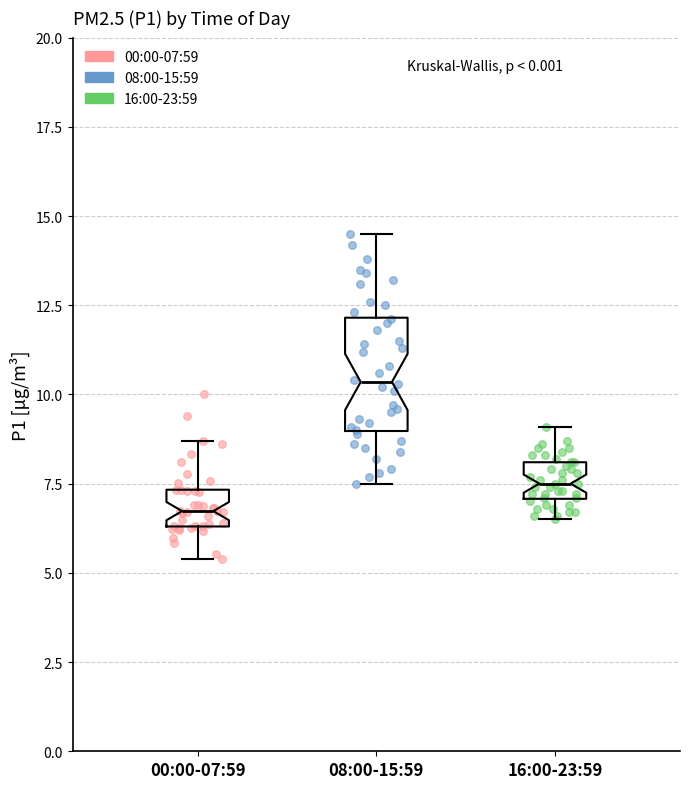

Which box has the highest median line?

08:00-15:59